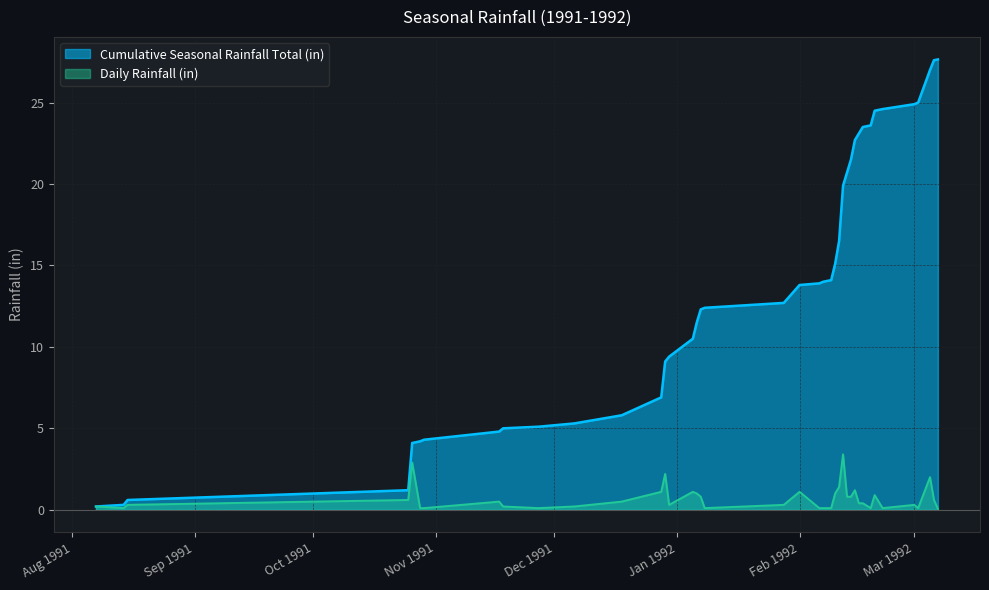

What is the approximate value of Daily Rainfall (in) at 2/13/92?

0.8